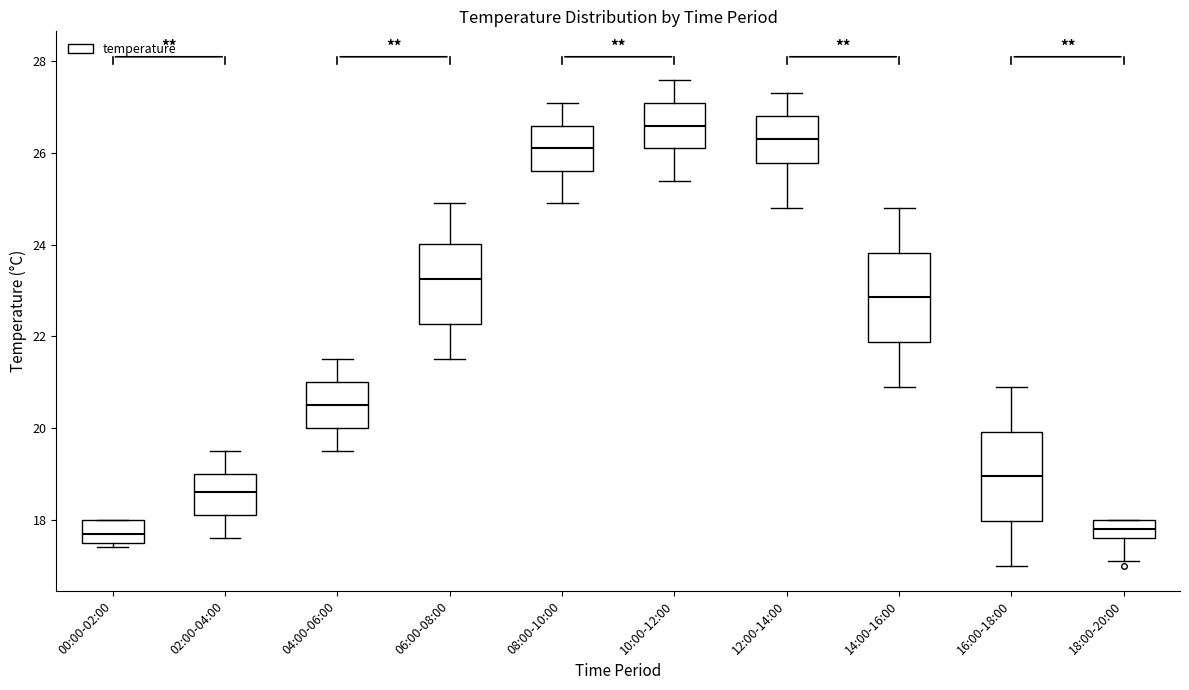

Which box's median line is the highest?

10:00-12:00